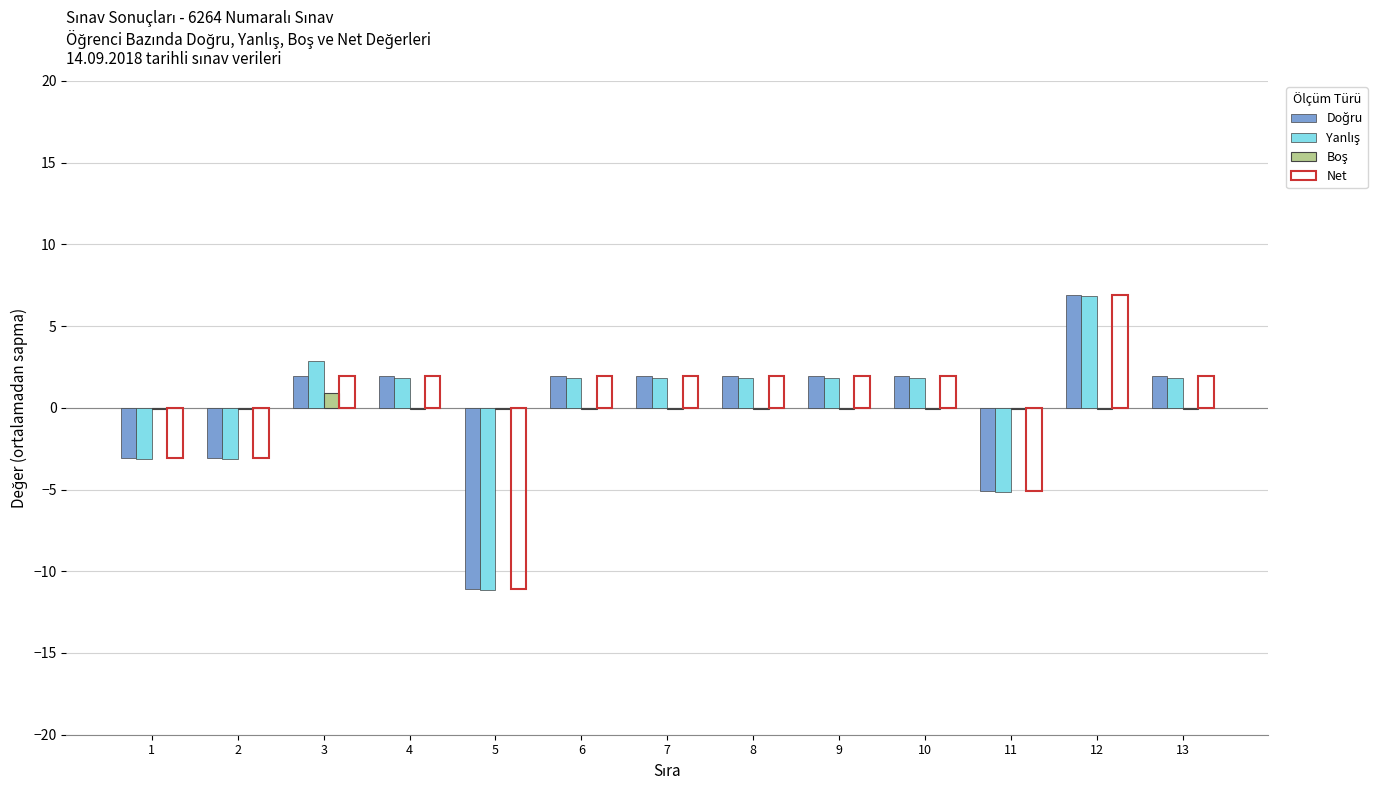

At which category does the chart reach its peak across all series?

12